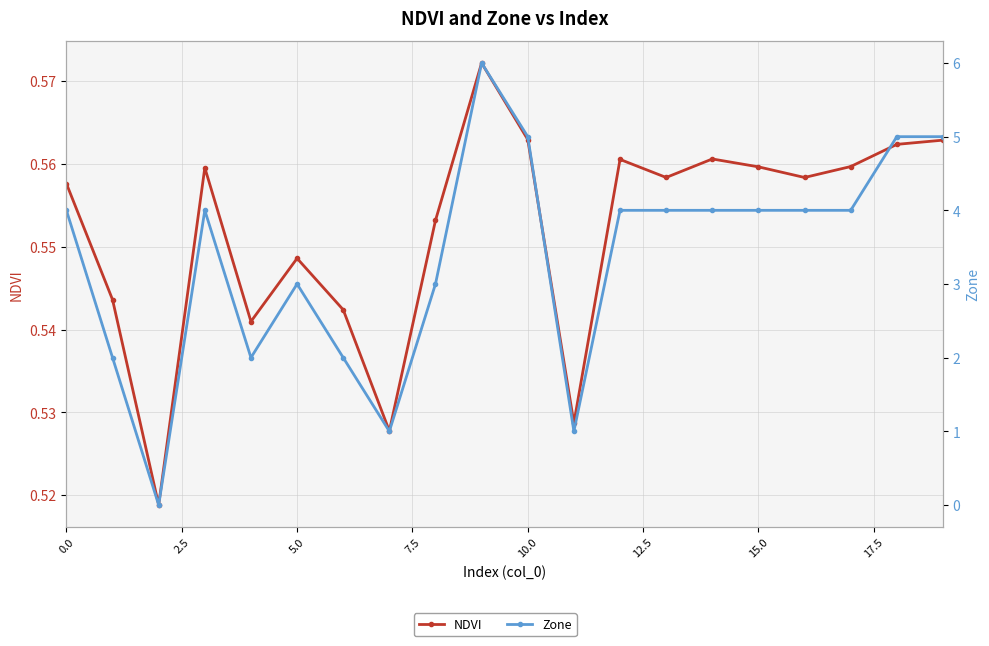

The NDVI series shows 0.8 at 10.0. True or false?

False